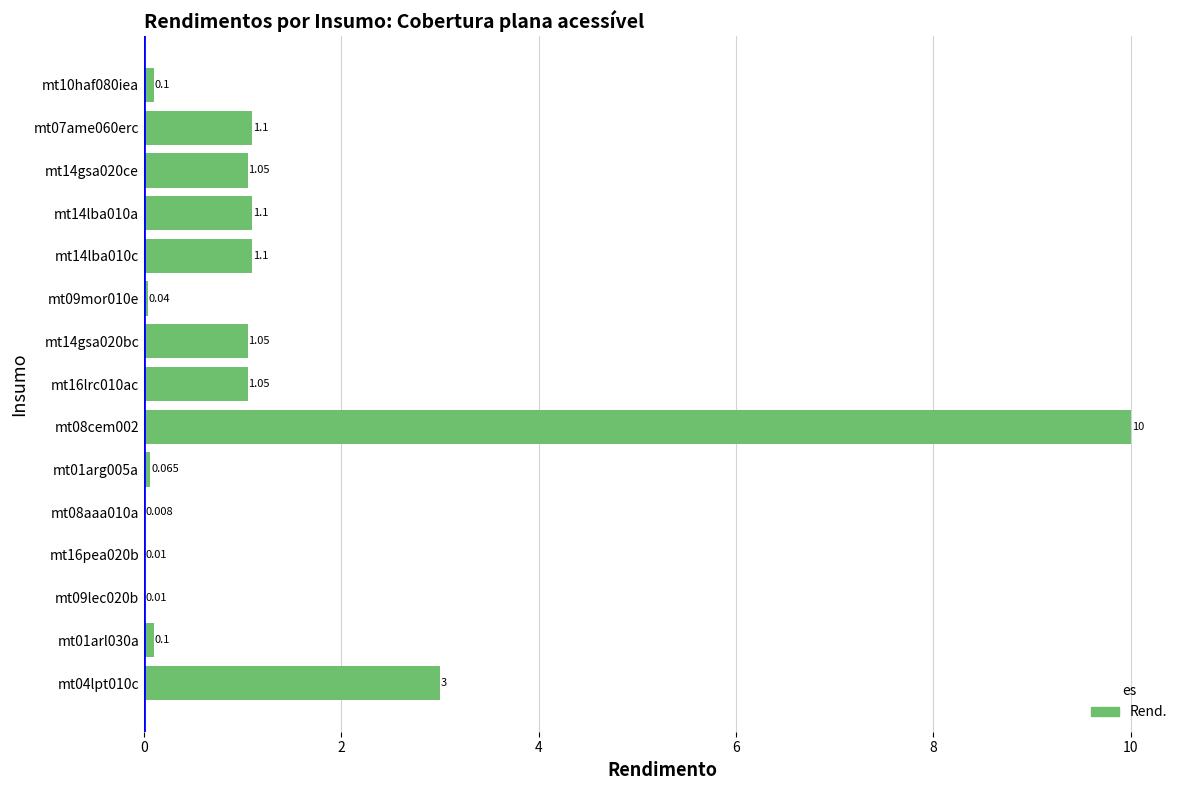

How many data points does each series have?

15